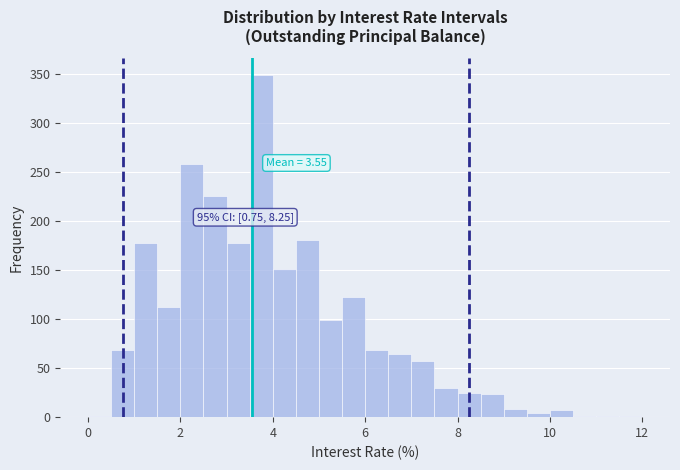

Around what value on the x-axis is the tallest bar? Give the approximate position of its centre, as read against the axis.

3.8